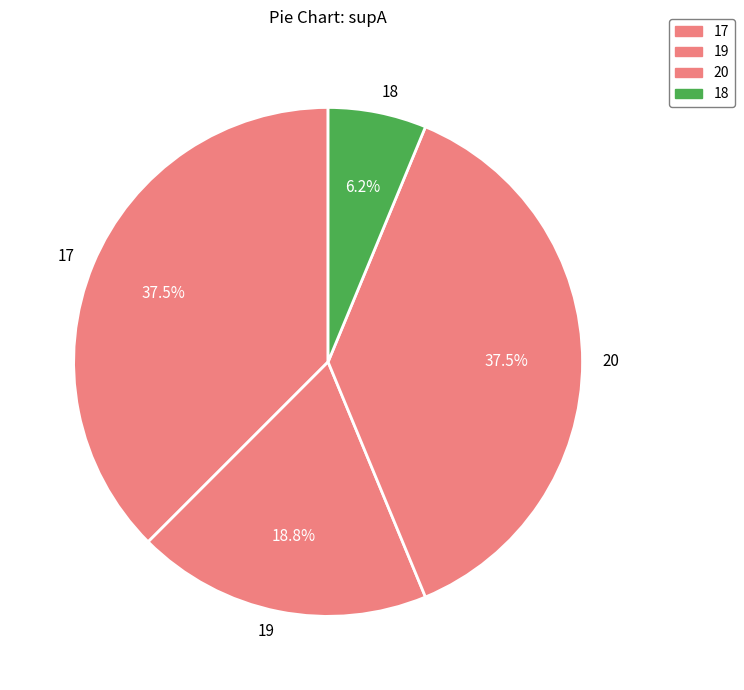

Is there a majority slice in this chart?

No